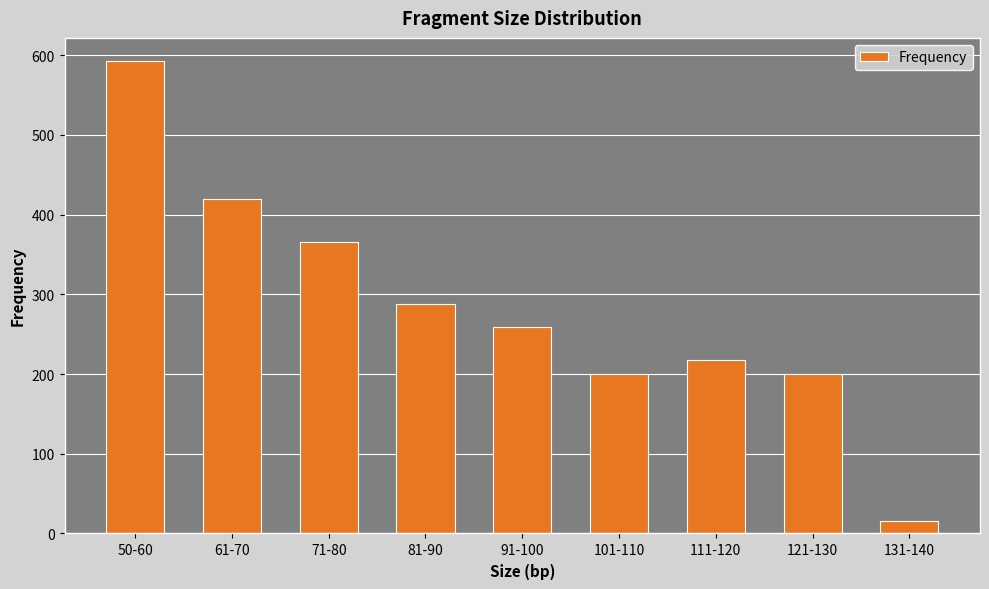

Reading right to left, extract all data points from this chart.

131-140=16	121-130=200	111-120=217	101-110=200	91-100=259	81-90=288	71-80=365	61-70=419	50-60=592